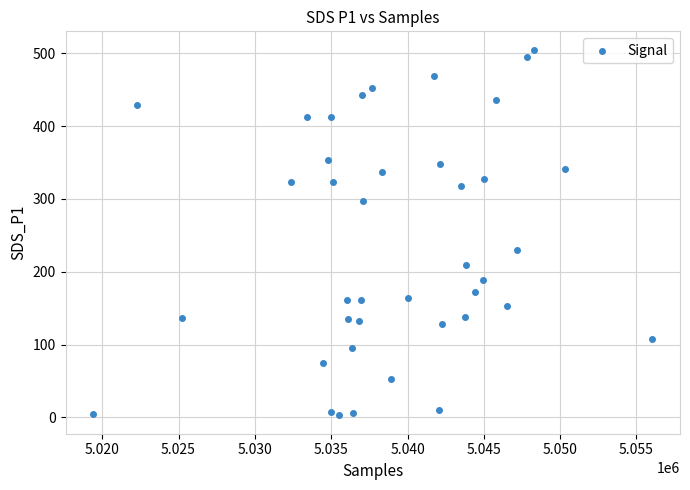

What is the range of Y values (max minus min)?

502.4